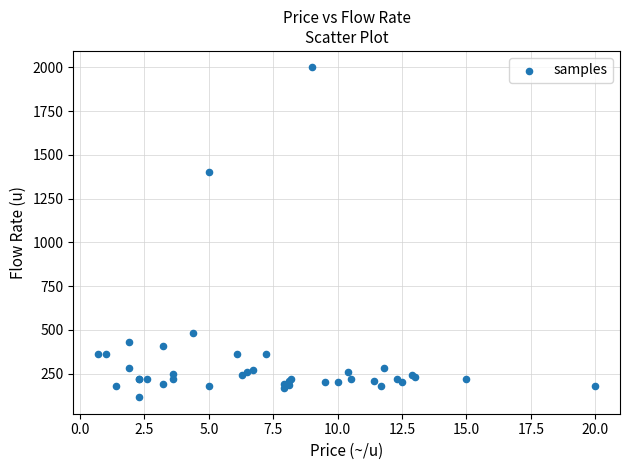

What Y value in the scatter plot is closest to 1057?

1400